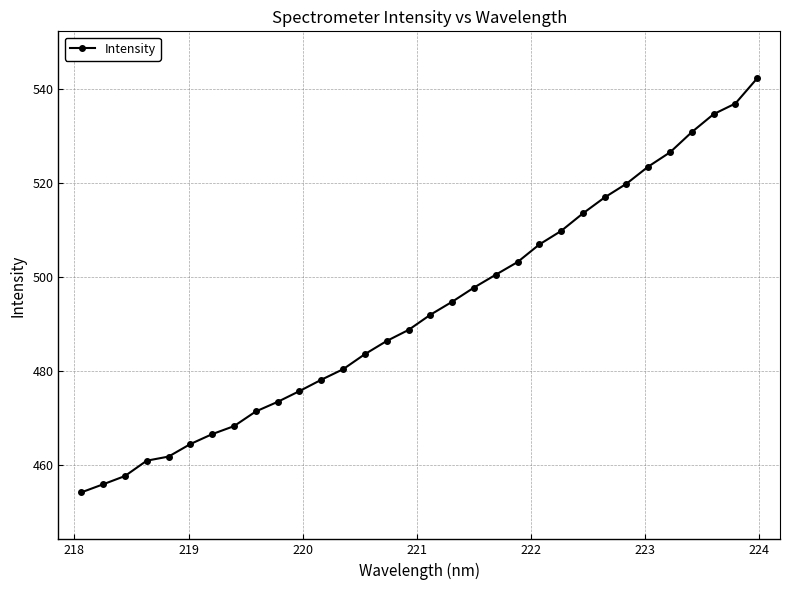

What is the average value?

493.0